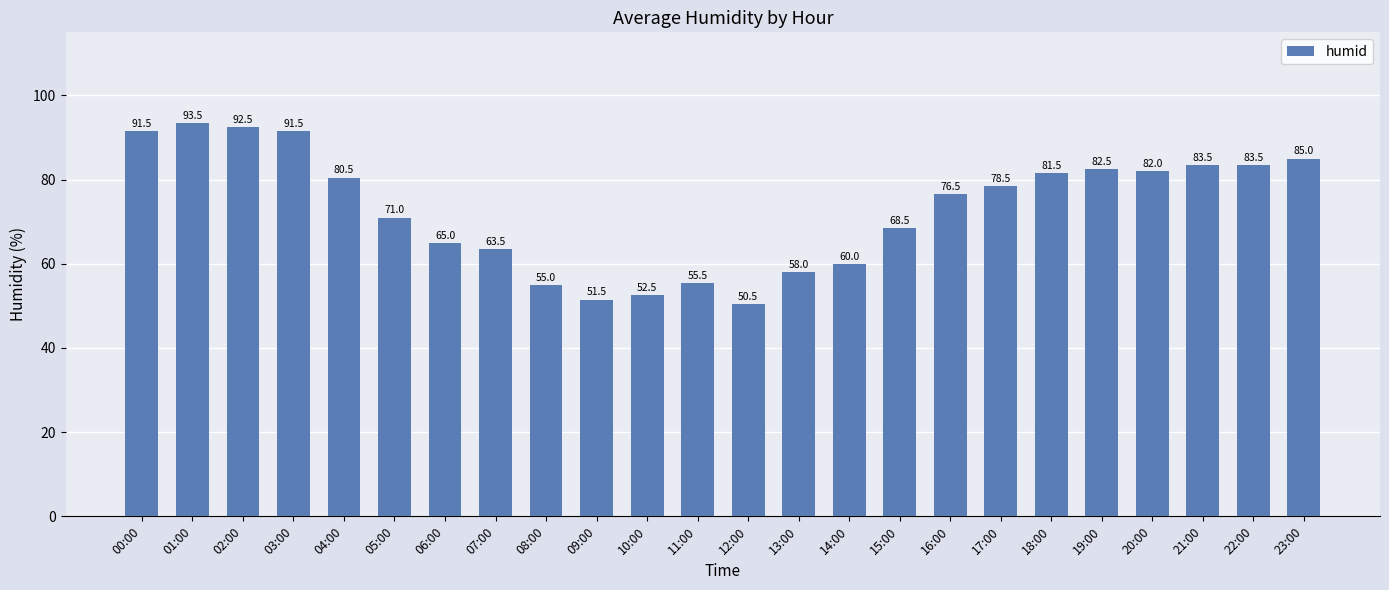

How many data points does each series have?

24